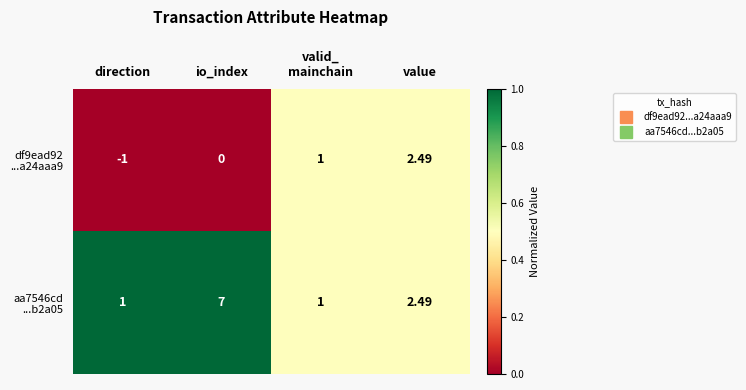

At which category is the sum across all series the highest?

io_index